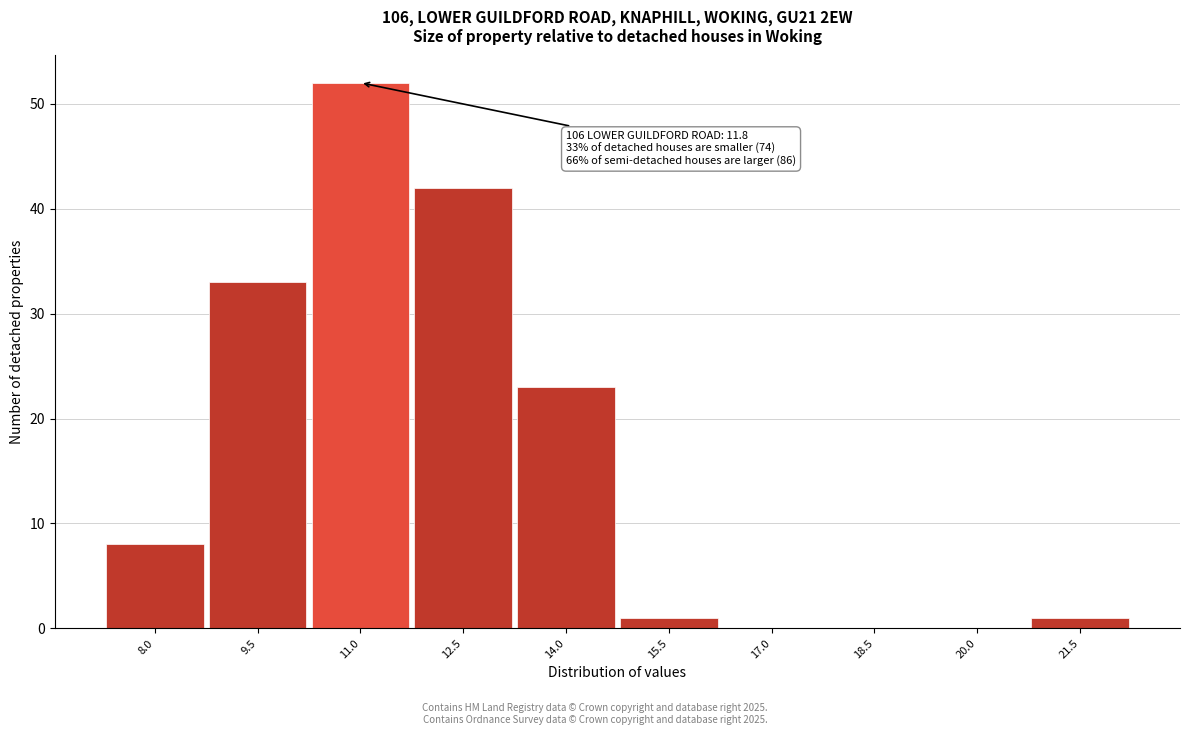

Reading right to left, list all the values displayed in this chart.

21.5=1	20.0=0	18.5=0	17.0=0	15.5=1	14.0=23	12.5=42	11.0=52	9.5=33	8.0=8